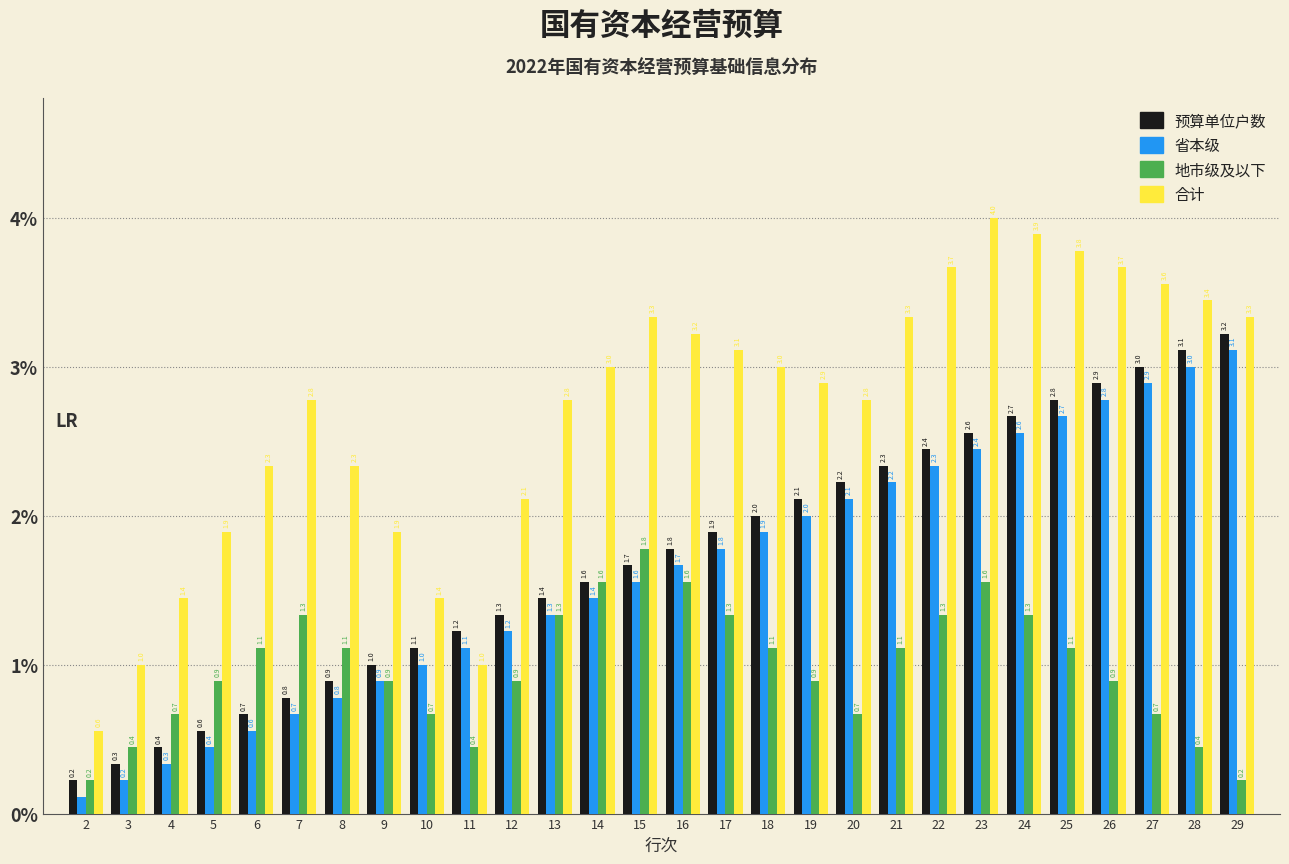

Which series changed the most between 10 and 21?

合计